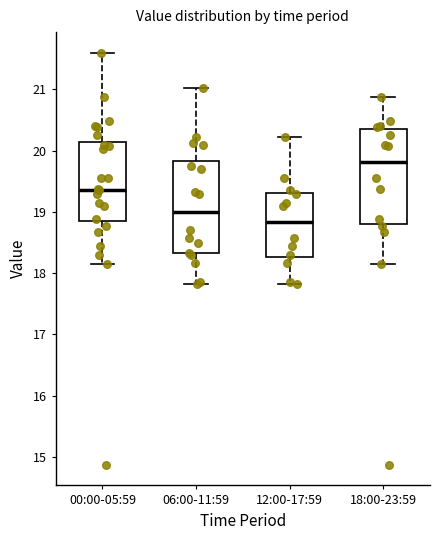

Which box's median line is the lowest?

12:00-17:59